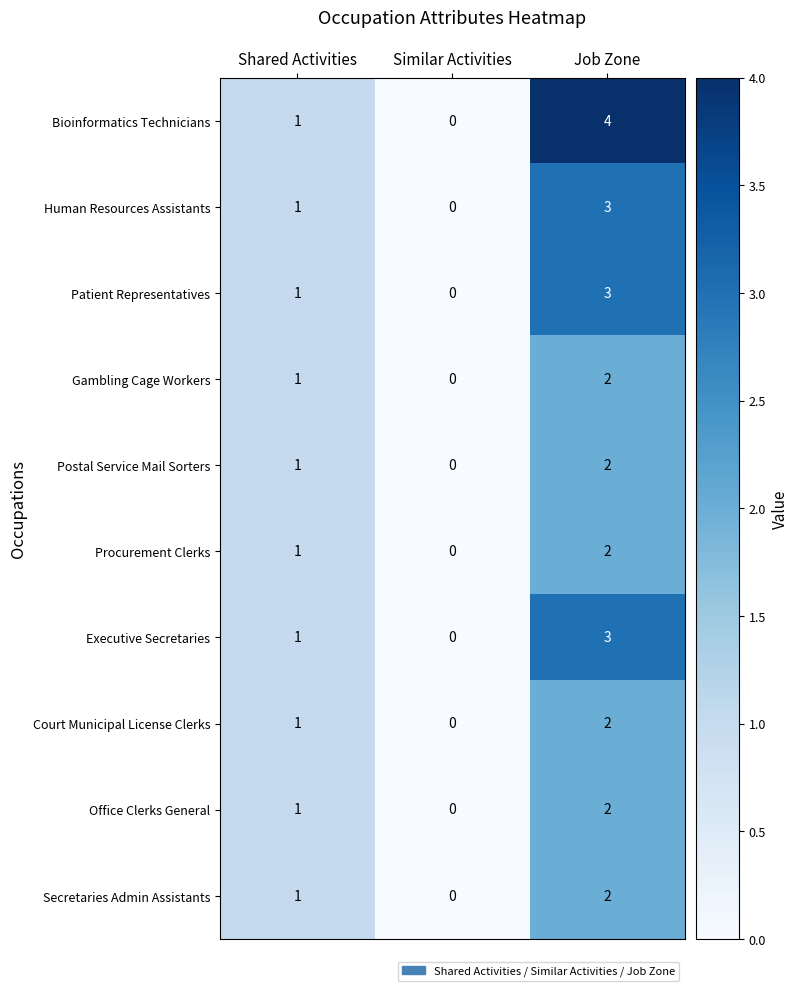

What is the sum of all Executive Secretaries values?

4